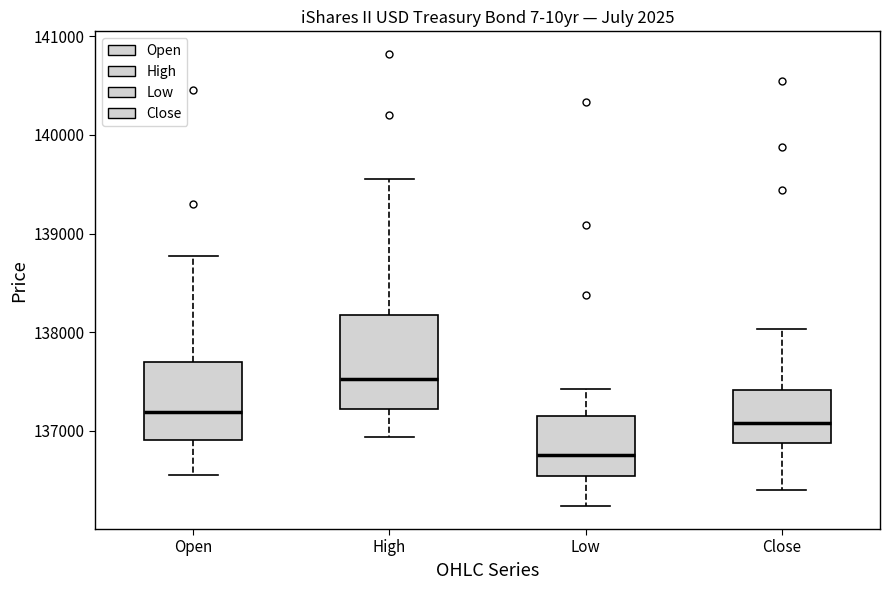

Where does the median line of the box for High sit on the y-axis? The values are not printed on the chart, so give them approximately, as read against the axis.

137500